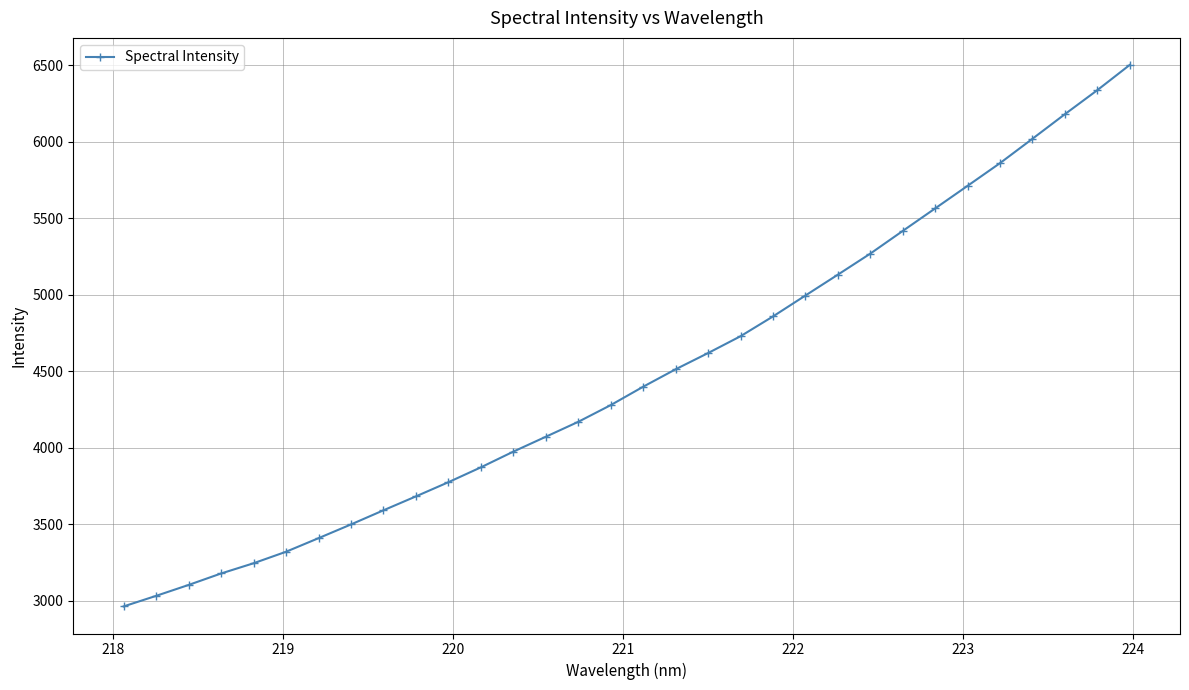

What is the difference between the maximum and minimum values?

3538.4